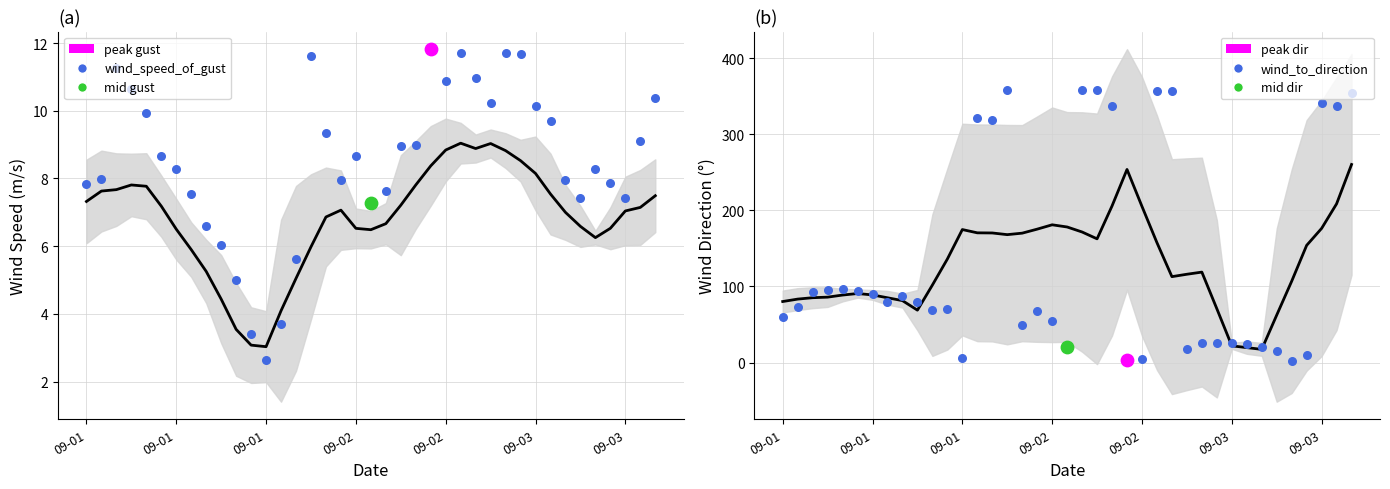

Which series has the largest total across all categories?

wind_to_direction pts